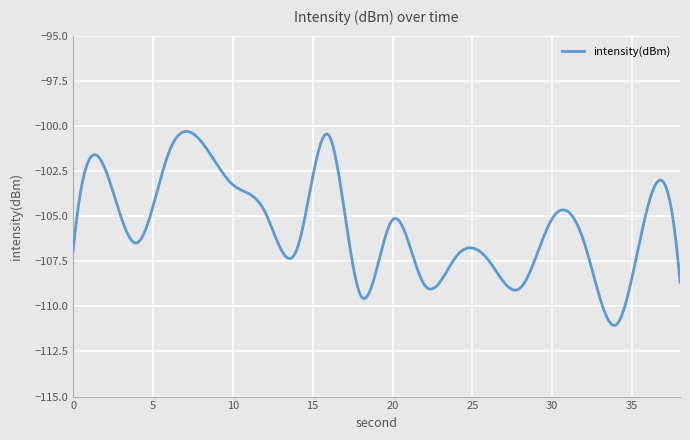

What is the smallest value displayed?

-111.1